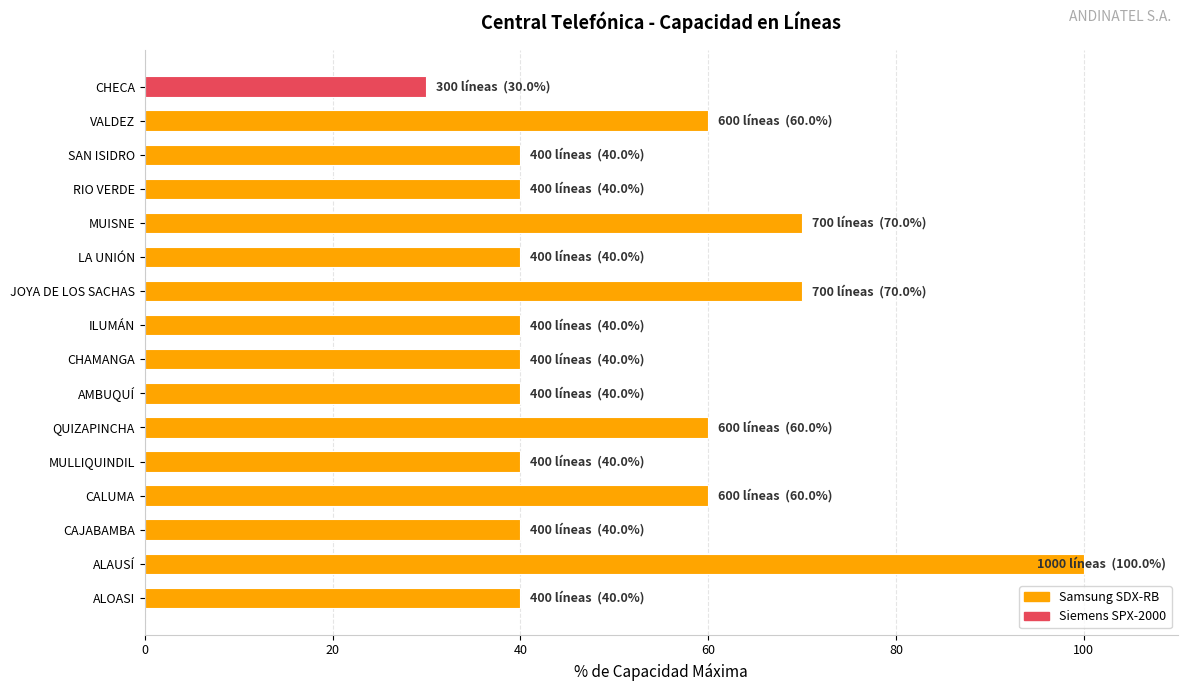

Reading bottom to top, extract all data points from this chart.

40	100	40	60	40	60	40	40	40	70	40	70	40	40	60	30